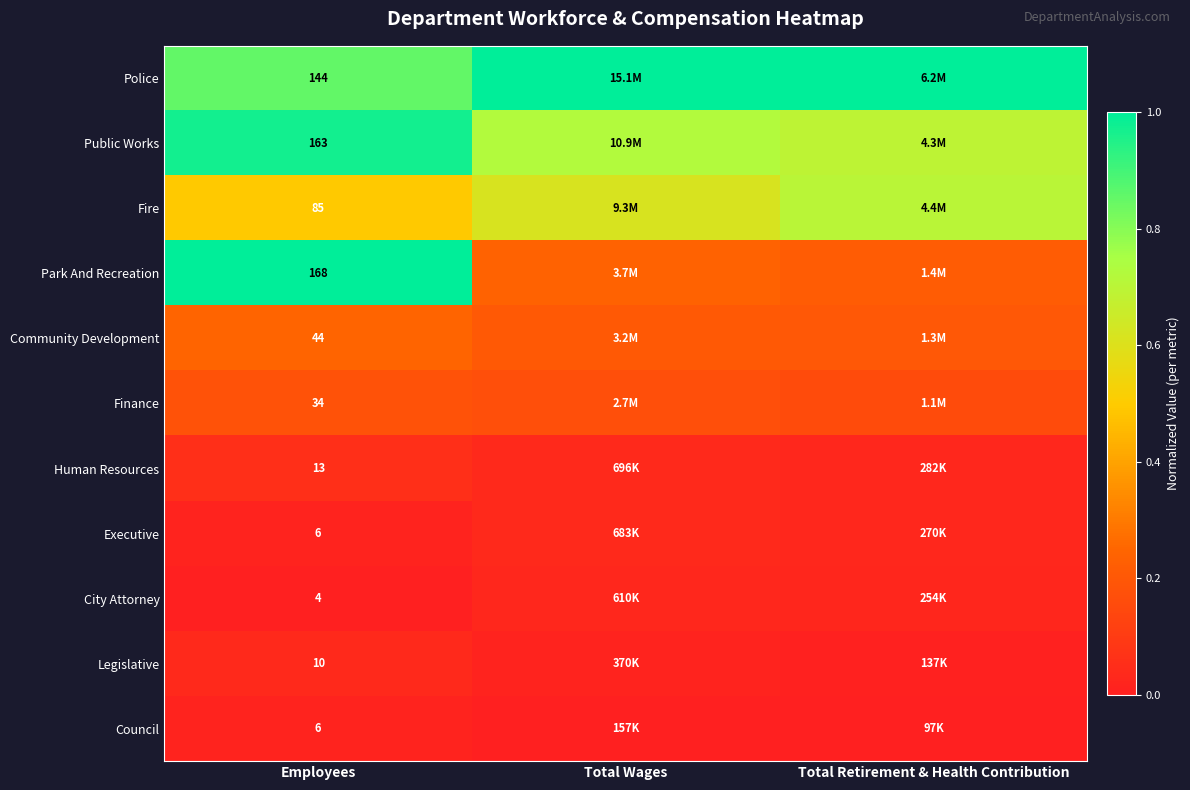

Which series has the widest spread of values?

Park And Recreation